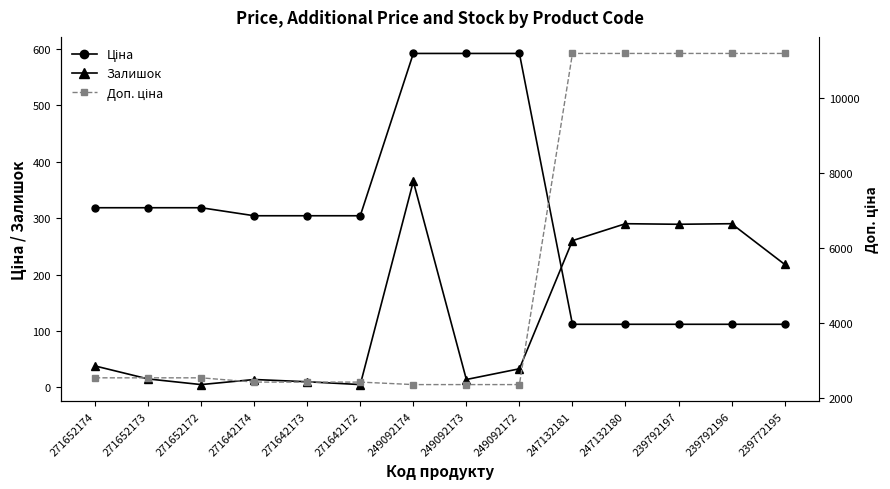

At how many categories does at least one series exceed 8020?

5